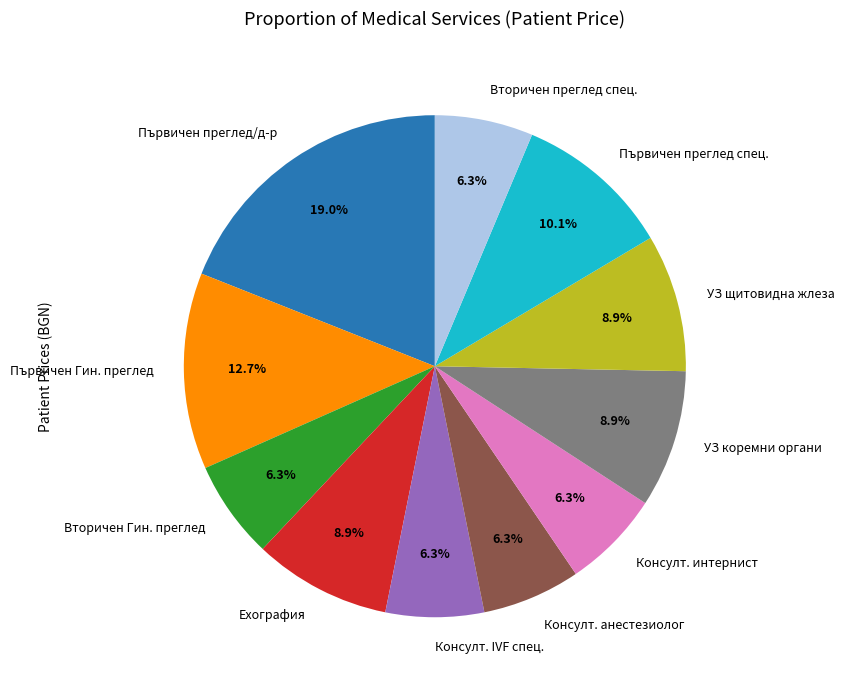

What percentage do УЗ щитовидна жлеза and Вторичен Гин. преглед together represent?

15.2%